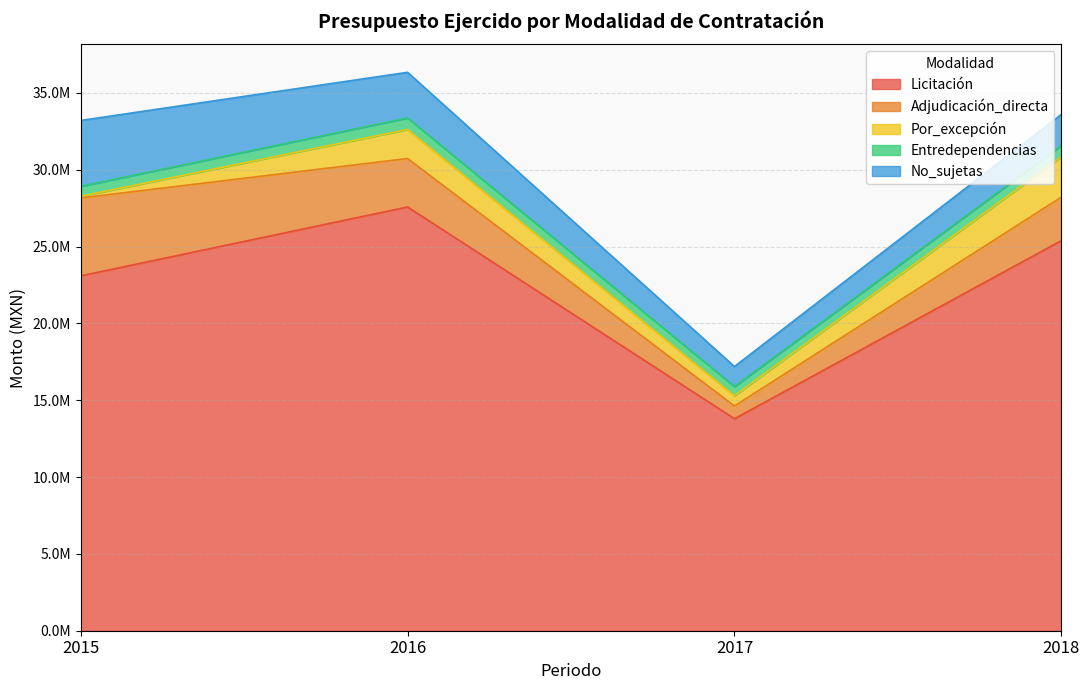

Which series ends up on top after the final intersection of Adjudicación_directa and No_sujetas?

Adjudicación_directa